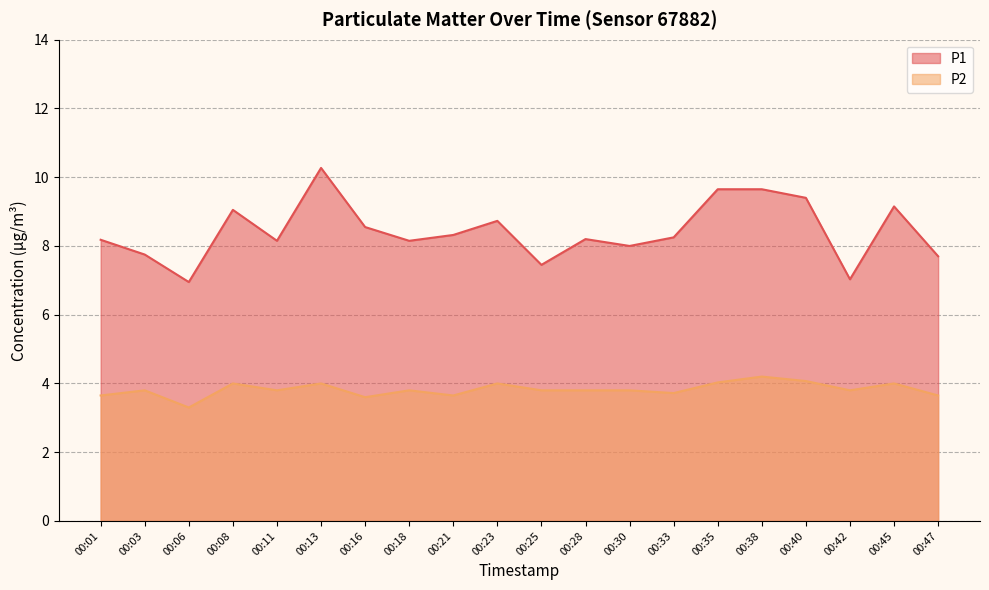

Reading right to left, what are all the values shown in this chart?

P1: 7.7	9.2	7.0	9.4	9.7	9.7	8.2	8.0	8.2	7.5	8.7	8.3	8.2	8.6	10.3	8.2	9.1	7.0	7.8	8.2
P2: 3.6	4.0	3.8	4.1	4.2	4.0	3.7	3.8	3.8	3.8	4.0	3.6	3.8	3.6	4.0	3.8	4.0	3.3	3.8	3.6